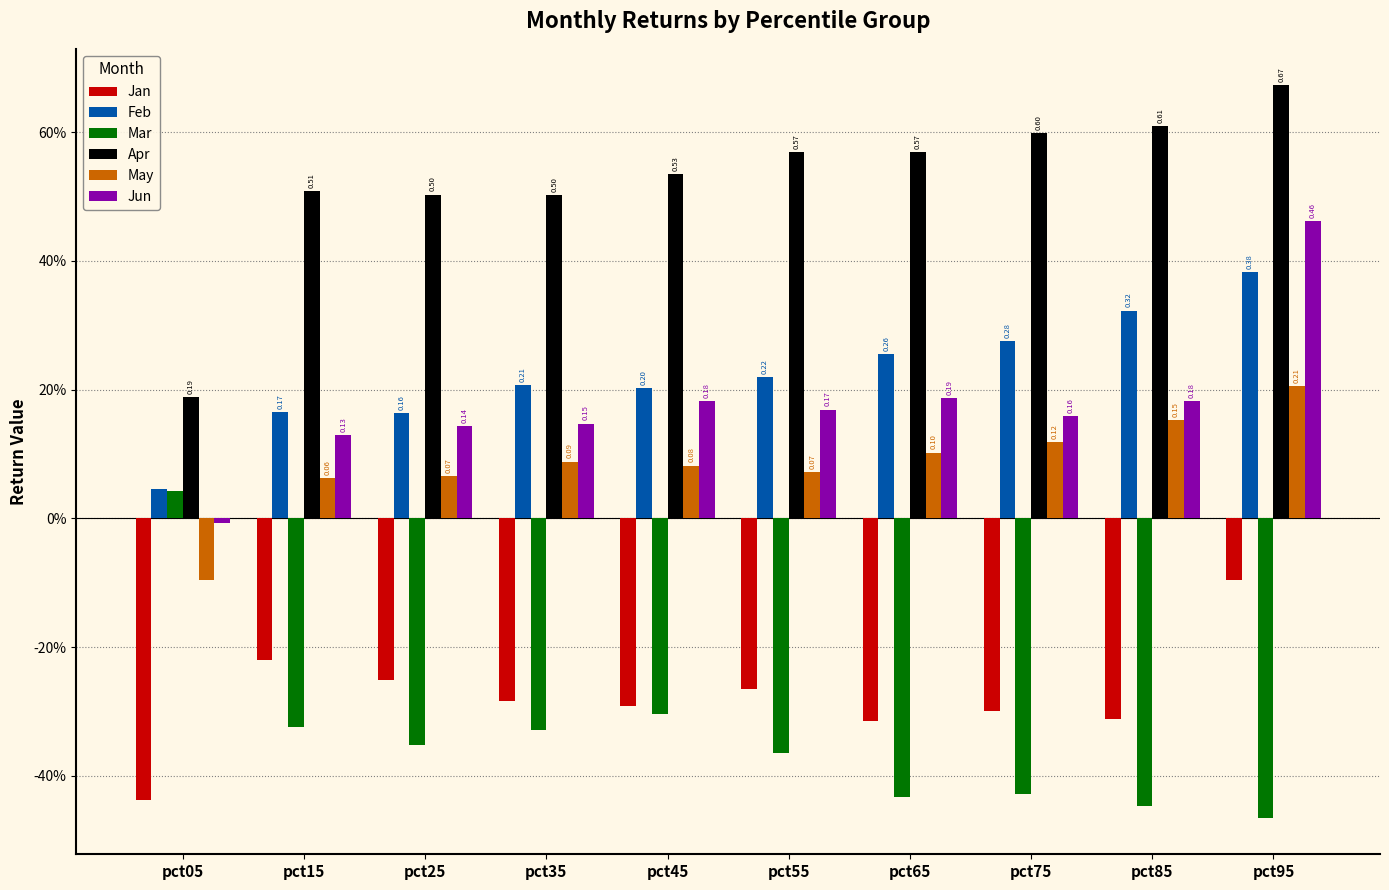

Rank the series at pct55 from lowest to highest value.

Mar, Jan, May, Jun, Feb, Apr